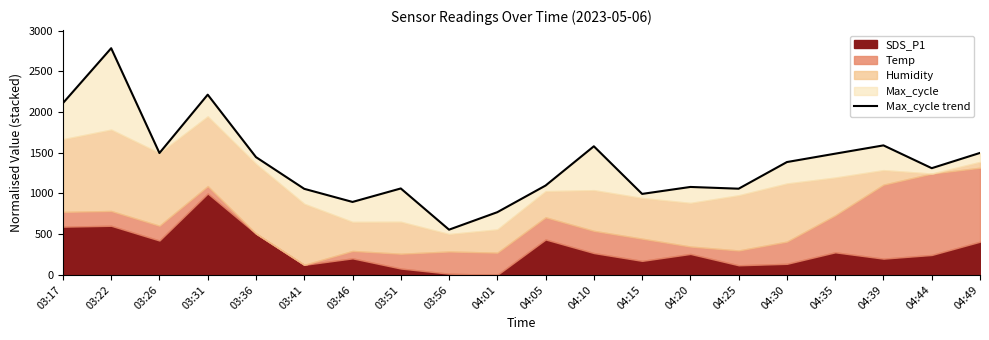

What is the label of the 19th point from the left?

04:44